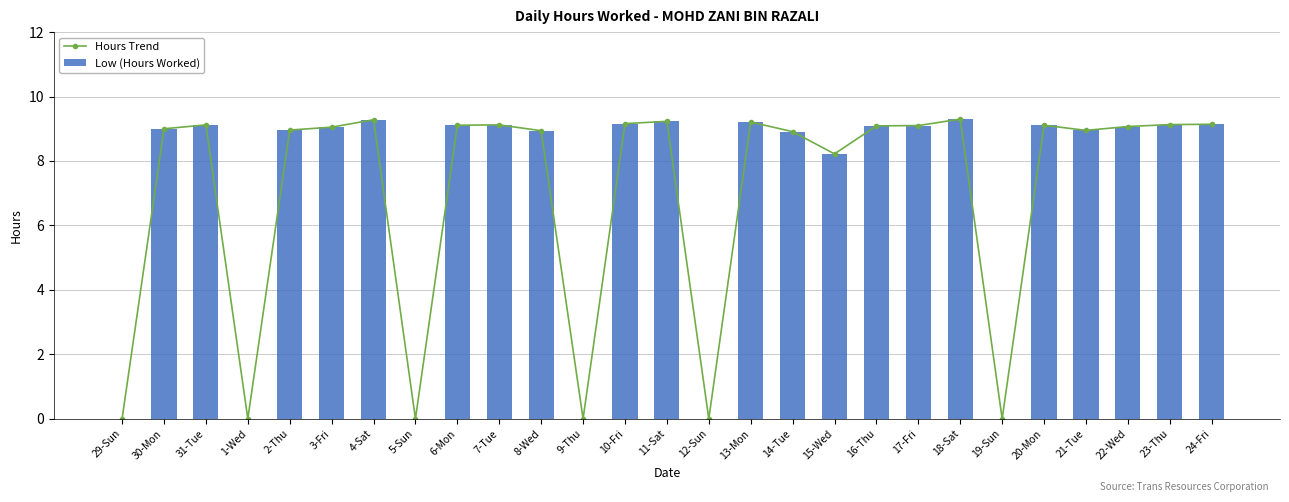

Where is the first local minimum for Hours Trend?

1-Wed